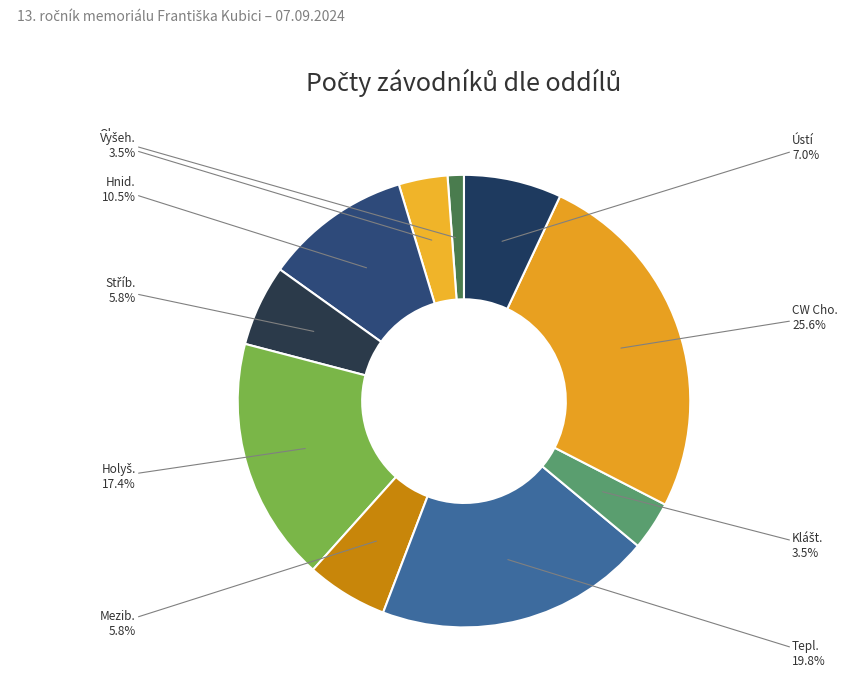

Count the number of slices in the pie.

10